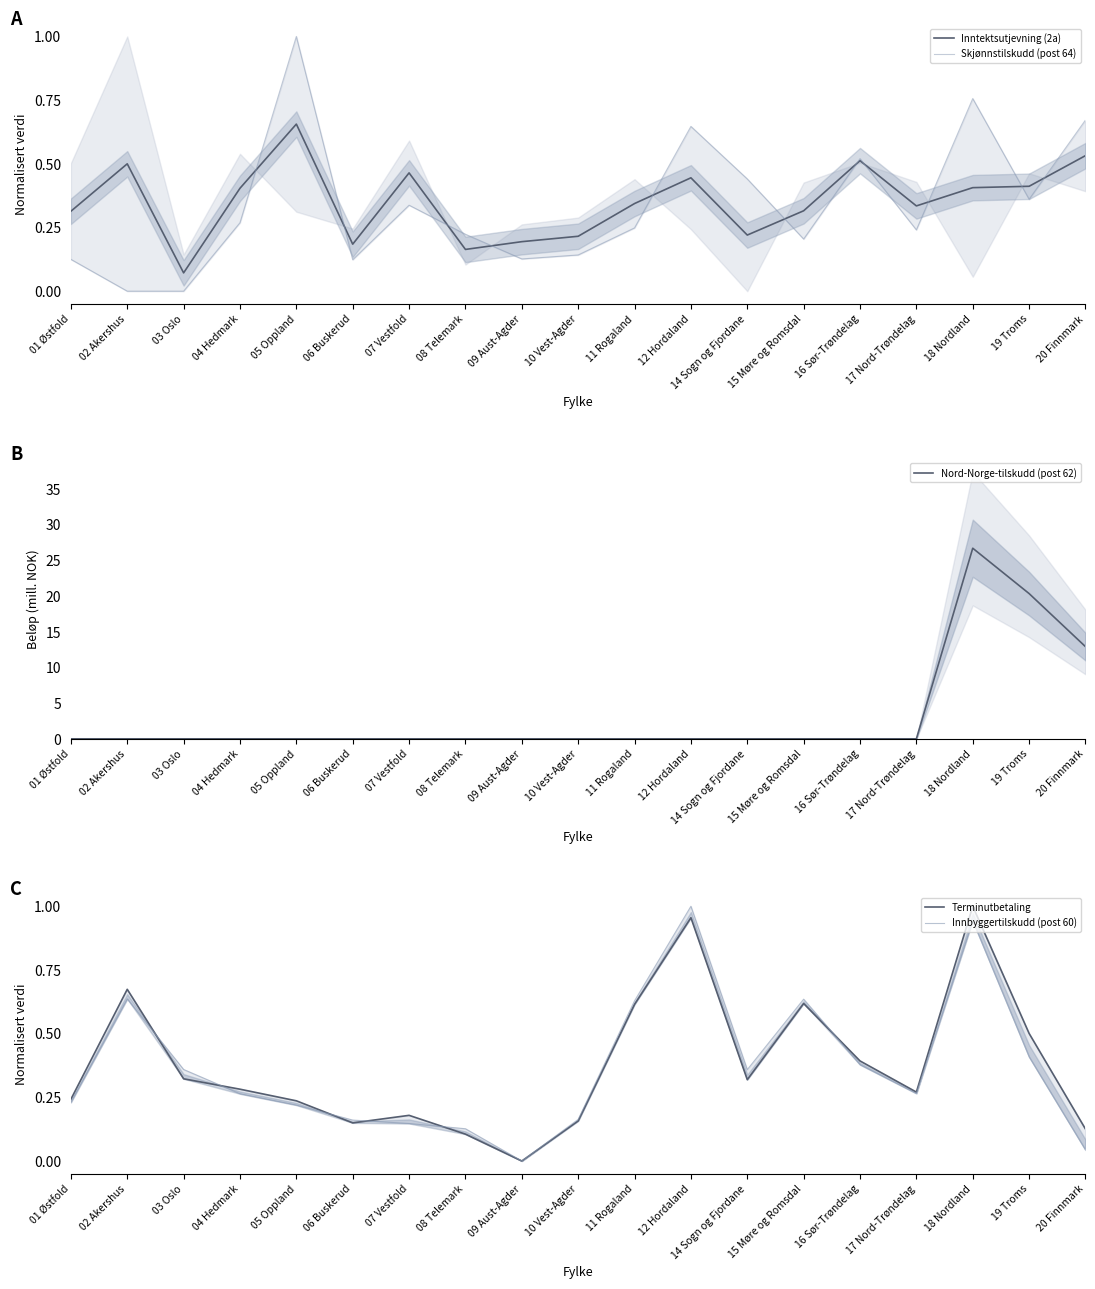

Is the value of Innbyggertilskudd (post 60) at 03 Oslo greater than the value of Terminutbetaling at 01 Østfold?

Yes